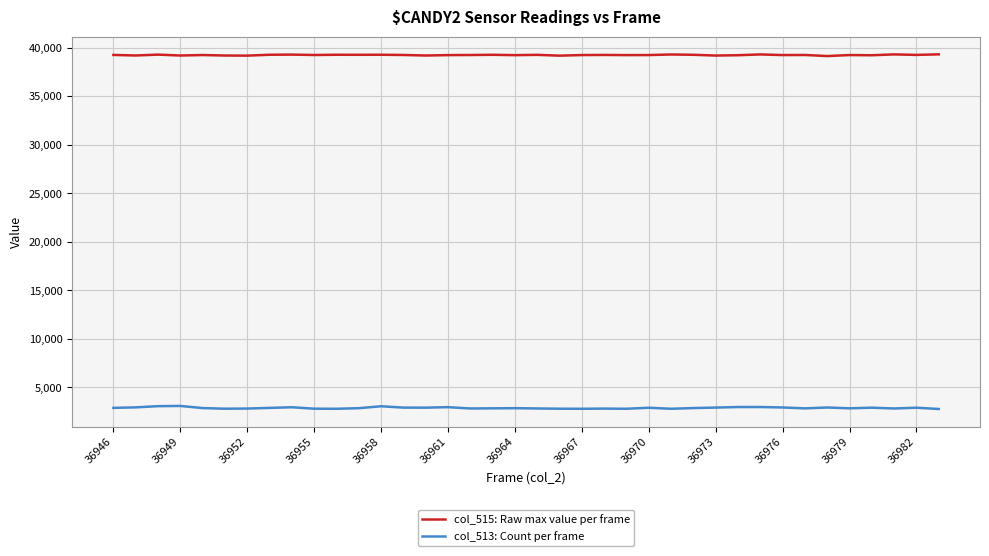

True or false: col_515: Raw max value per frame and col_513: Count per frame cross at least once.

False